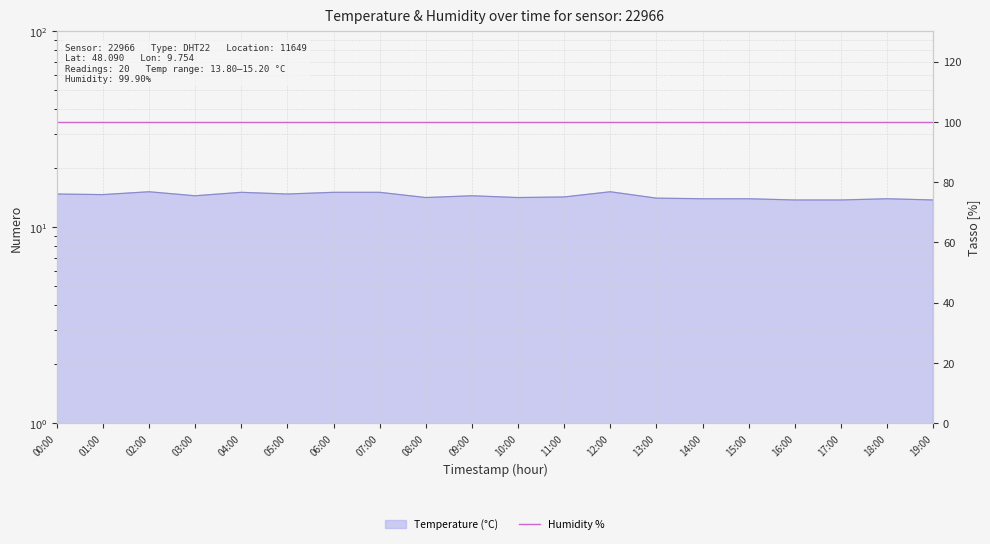

Count the number of categories in the chart.

20